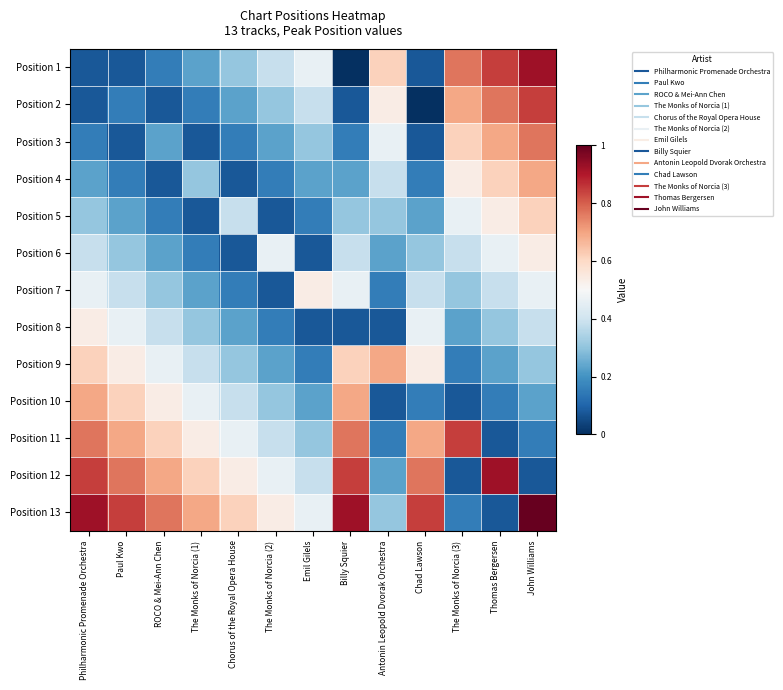

Reading left to right, transcribe all the data shown in this chart.

Position 1: Philharmonic Promenade Orchestra=0.1	Paul Kwo=0.1	ROCO & Mei-Ann Chen=0.2	The Monks of Norcia (1)=0.2	Chorus of the Royal Opera House=0.3	The Monks of Norcia (2)=0.4	Emil Gilels=0.5	Billy Squier=0.0	Antonin Leopold Dvorak Orchestra=0.6	Chad Lawson=0.1	The Monks of Norcia (3)=0.8	Thomas Bergersen=0.8	John Williams=0.9
Position 2: Philharmonic Promenade Orchestra=0.1	Paul Kwo=0.2	ROCO & Mei-Ann Chen=0.1	The Monks of Norcia (1)=0.2	Chorus of the Royal Opera House=0.2	The Monks of Norcia (2)=0.3	Emil Gilels=0.4	Billy Squier=0.1	Antonin Leopold Dvorak Orchestra=0.5	Chad Lawson=0.0	The Monks of Norcia (3)=0.7	Thomas Bergersen=0.8	John Williams=0.8
Position 3: Philharmonic Promenade Orchestra=0.2	Paul Kwo=0.1	ROCO & Mei-Ann Chen=0.2	The Monks of Norcia (1)=0.1	Chorus of the Royal Opera House=0.2	The Monks of Norcia (2)=0.2	Emil Gilels=0.3	Billy Squier=0.2	Antonin Leopold Dvorak Orchestra=0.5	Chad Lawson=0.1	The Monks of Norcia (3)=0.6	Thomas Bergersen=0.7	John Williams=0.8
Position 4: Philharmonic Promenade Orchestra=0.2	Paul Kwo=0.2	ROCO & Mei-Ann Chen=0.1	The Monks of Norcia (1)=0.3	Chorus of the Royal Opera House=0.1	The Monks of Norcia (2)=0.2	Emil Gilels=0.2	Billy Squier=0.2	Antonin Leopold Dvorak Orchestra=0.4	Chad Lawson=0.2	The Monks of Norcia (3)=0.5	Thomas Bergersen=0.6	John Williams=0.7
Position 5: Philharmonic Promenade Orchestra=0.3	Paul Kwo=0.2	ROCO & Mei-Ann Chen=0.2	The Monks of Norcia (1)=0.1	Chorus of the Royal Opera House=0.4	The Monks of Norcia (2)=0.1	Emil Gilels=0.2	Billy Squier=0.3	Antonin Leopold Dvorak Orchestra=0.3	Chad Lawson=0.2	The Monks of Norcia (3)=0.5	Thomas Bergersen=0.5	John Williams=0.6
Position 6: Philharmonic Promenade Orchestra=0.4	Paul Kwo=0.3	ROCO & Mei-Ann Chen=0.2	The Monks of Norcia (1)=0.2	Chorus of the Royal Opera House=0.1	The Monks of Norcia (2)=0.5	Emil Gilels=0.1	Billy Squier=0.4	Antonin Leopold Dvorak Orchestra=0.2	Chad Lawson=0.3	The Monks of Norcia (3)=0.4	Thomas Bergersen=0.5	John Williams=0.5
Position 7: Philharmonic Promenade Orchestra=0.5	Paul Kwo=0.4	ROCO & Mei-Ann Chen=0.3	The Monks of Norcia (1)=0.2	Chorus of the Royal Opera House=0.2	The Monks of Norcia (2)=0.1	Emil Gilels=0.5	Billy Squier=0.5	Antonin Leopold Dvorak Orchestra=0.2	Chad Lawson=0.4	The Monks of Norcia (3)=0.3	Thomas Bergersen=0.4	John Williams=0.5
Position 8: Philharmonic Promenade Orchestra=0.5	Paul Kwo=0.5	ROCO & Mei-Ann Chen=0.4	The Monks of Norcia (1)=0.3	Chorus of the Royal Opera House=0.2	The Monks of Norcia (2)=0.2	Emil Gilels=0.1	Billy Squier=0.1	Antonin Leopold Dvorak Orchestra=0.1	Chad Lawson=0.5	The Monks of Norcia (3)=0.2	Thomas Bergersen=0.3	John Williams=0.4
Position 9: Philharmonic Promenade Orchestra=0.6	Paul Kwo=0.5	ROCO & Mei-Ann Chen=0.5	The Monks of Norcia (1)=0.4	Chorus of the Royal Opera House=0.3	The Monks of Norcia (2)=0.2	Emil Gilels=0.2	Billy Squier=0.6	Antonin Leopold Dvorak Orchestra=0.7	Chad Lawson=0.5	The Monks of Norcia (3)=0.2	Thomas Bergersen=0.2	John Williams=0.3
Position 10: Philharmonic Promenade Orchestra=0.7	Paul Kwo=0.6	ROCO & Mei-Ann Chen=0.5	The Monks of Norcia (1)=0.5	Chorus of the Royal Opera House=0.4	The Monks of Norcia (2)=0.3	Emil Gilels=0.2	Billy Squier=0.7	Antonin Leopold Dvorak Orchestra=0.1	Chad Lawson=0.2	The Monks of Norcia (3)=0.1	Thomas Bergersen=0.2	John Williams=0.2
Position 11: Philharmonic Promenade Orchestra=0.8	Paul Kwo=0.7	ROCO & Mei-Ann Chen=0.6	The Monks of Norcia (1)=0.5	Chorus of the Royal Opera House=0.5	The Monks of Norcia (2)=0.4	Emil Gilels=0.3	Billy Squier=0.8	Antonin Leopold Dvorak Orchestra=0.2	Chad Lawson=0.7	The Monks of Norcia (3)=0.8	Thomas Bergersen=0.1	John Williams=0.2
Position 12: Philharmonic Promenade Orchestra=0.8	Paul Kwo=0.8	ROCO & Mei-Ann Chen=0.7	The Monks of Norcia (1)=0.6	Chorus of the Royal Opera House=0.5	The Monks of Norcia (2)=0.5	Emil Gilels=0.4	Billy Squier=0.8	Antonin Leopold Dvorak Orchestra=0.2	Chad Lawson=0.8	The Monks of Norcia (3)=0.1	Thomas Bergersen=0.9	John Williams=0.1
Position 13: Philharmonic Promenade Orchestra=0.9	Paul Kwo=0.8	ROCO & Mei-Ann Chen=0.8	The Monks of Norcia (1)=0.7	Chorus of the Royal Opera House=0.6	The Monks of Norcia (2)=0.5	Emil Gilels=0.5	Billy Squier=0.9	Antonin Leopold Dvorak Orchestra=0.3	Chad Lawson=0.8	The Monks of Norcia (3)=0.2	Thomas Bergersen=0.1	John Williams=1.0